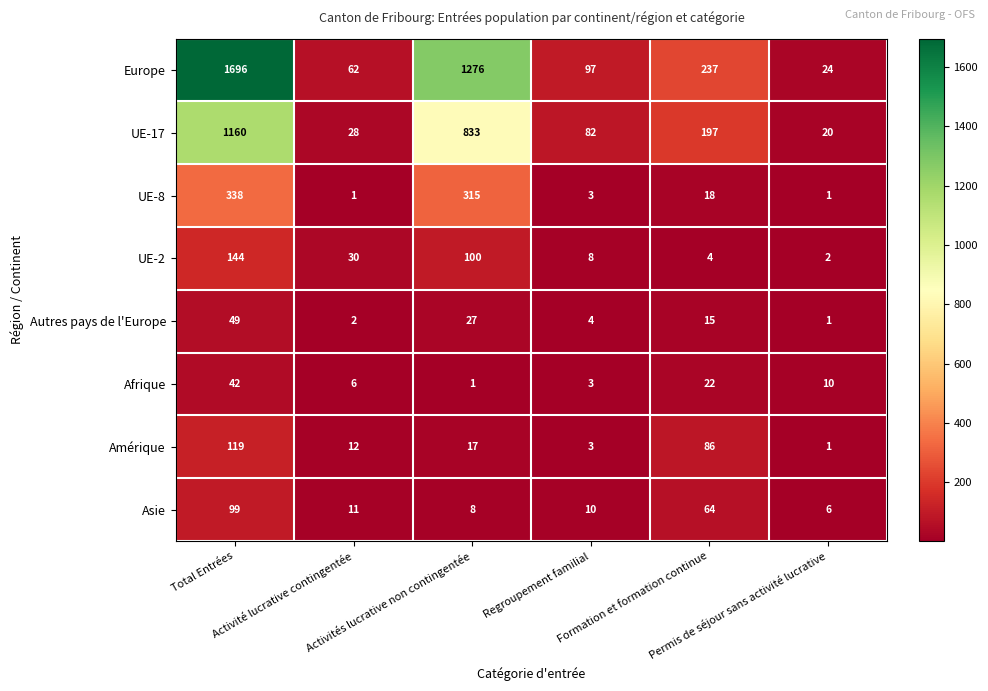

List the series in order of their peak value, lowest first.

Afrique, Autres pays de l'Europe, Asie, Amérique, UE-2, UE-8, UE-17, Europe